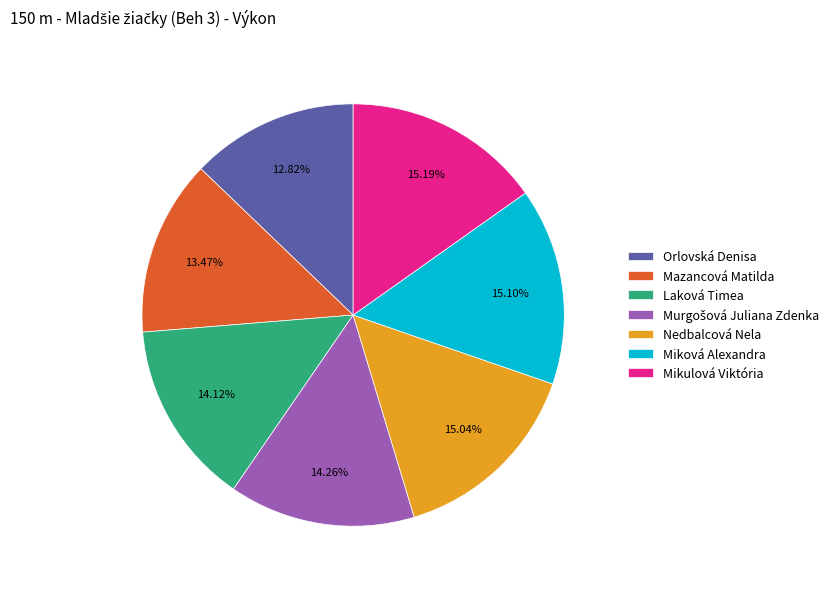

Is the sum of Mazancová Matilda and Orlovská Denisa greater than half?

No